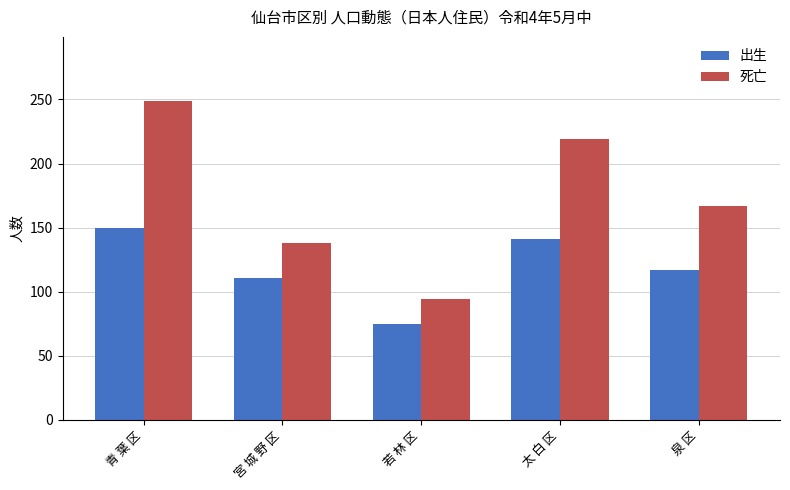

What is the average value of the 出生 series?

119